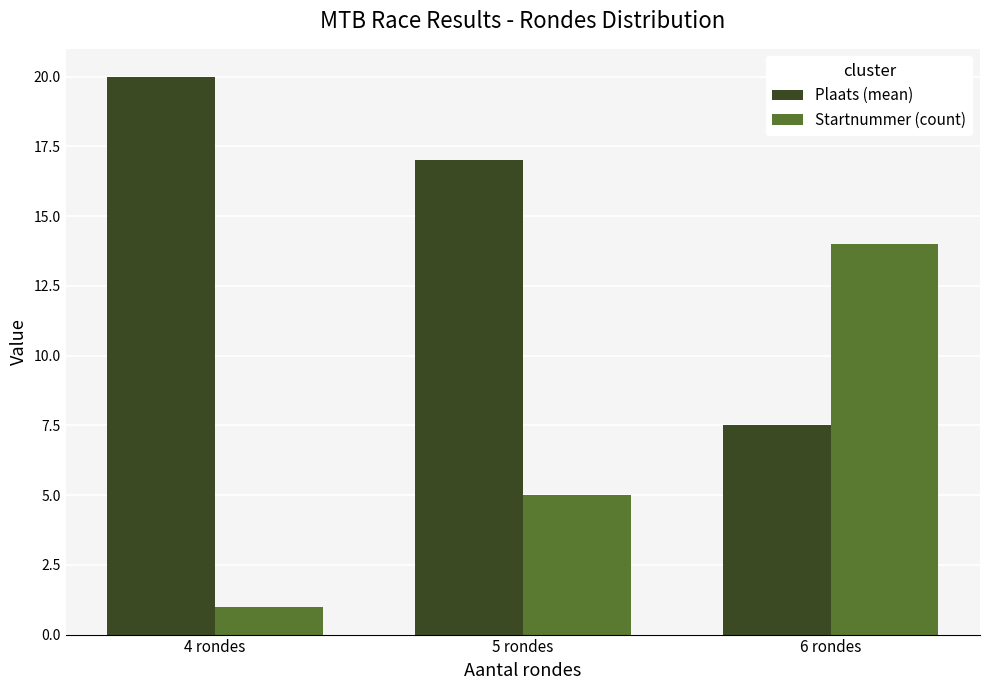

What position from the right is 5 rondes?

2